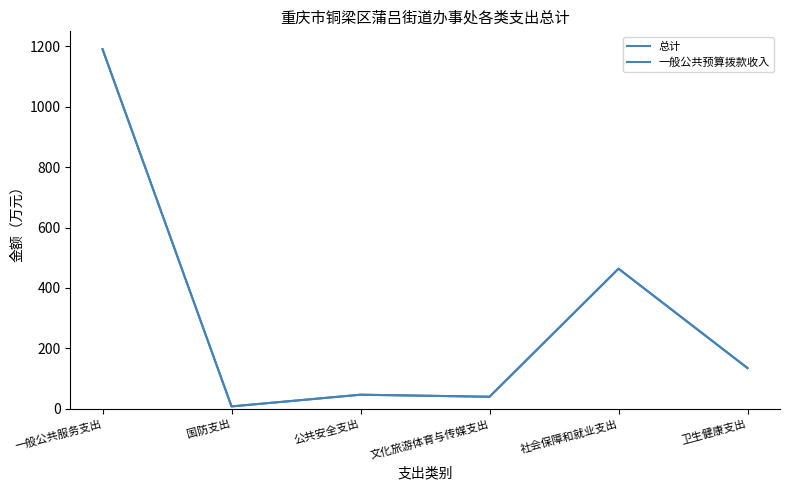

Does the chart display data point markers on the line(s)?

No